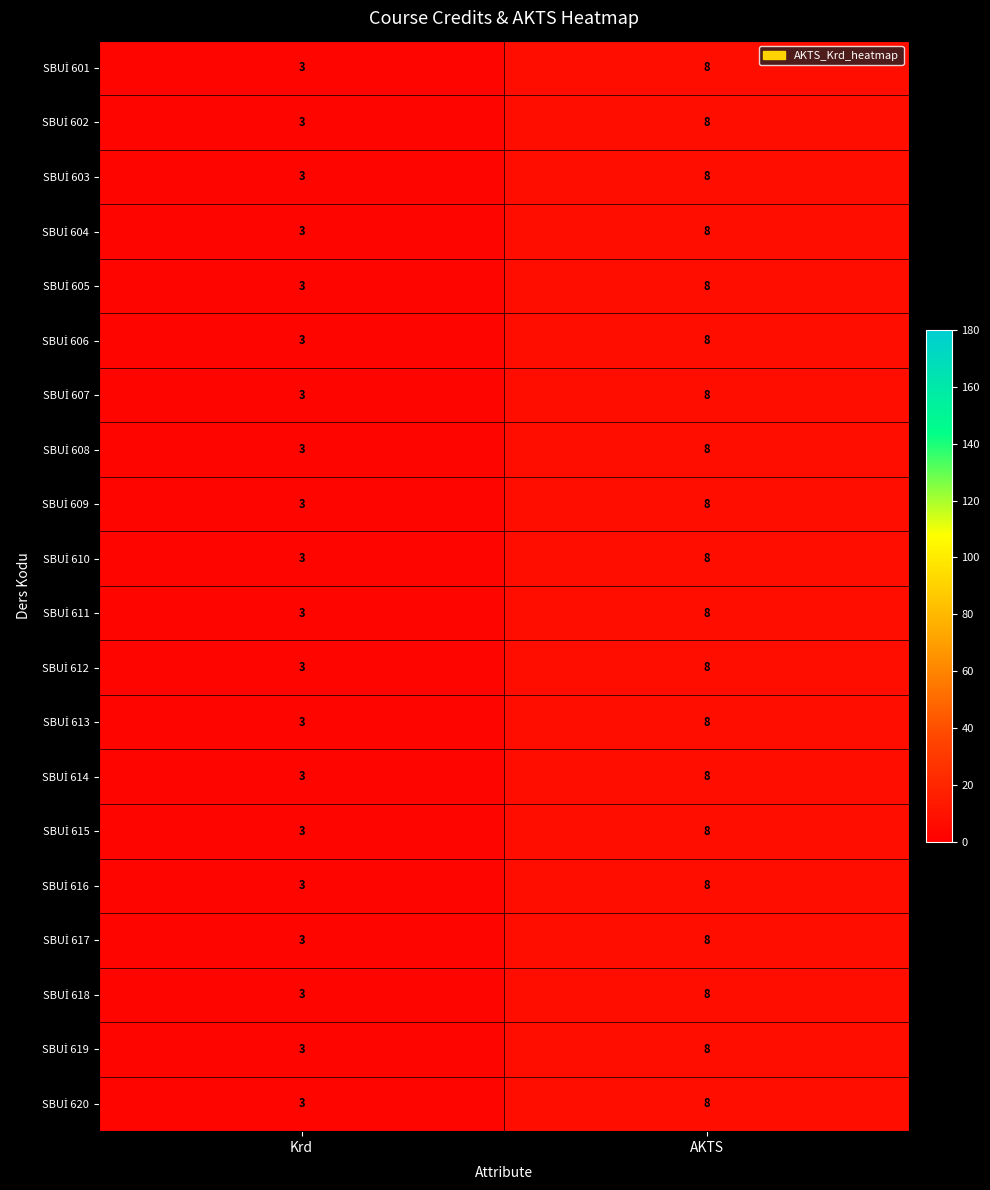

What is the maximum value shown in the chart?

8